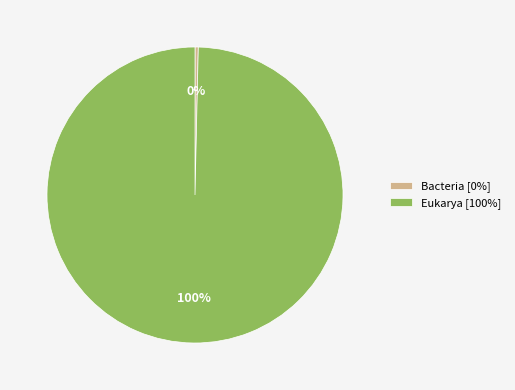

To the nearest percent, what is the average slice percentage?

50%